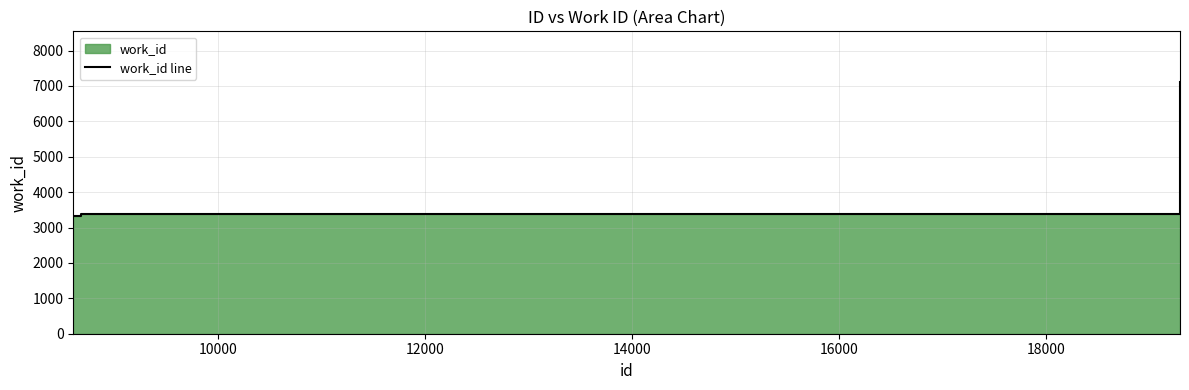

What is the value of the 2nd point from the left?

3392